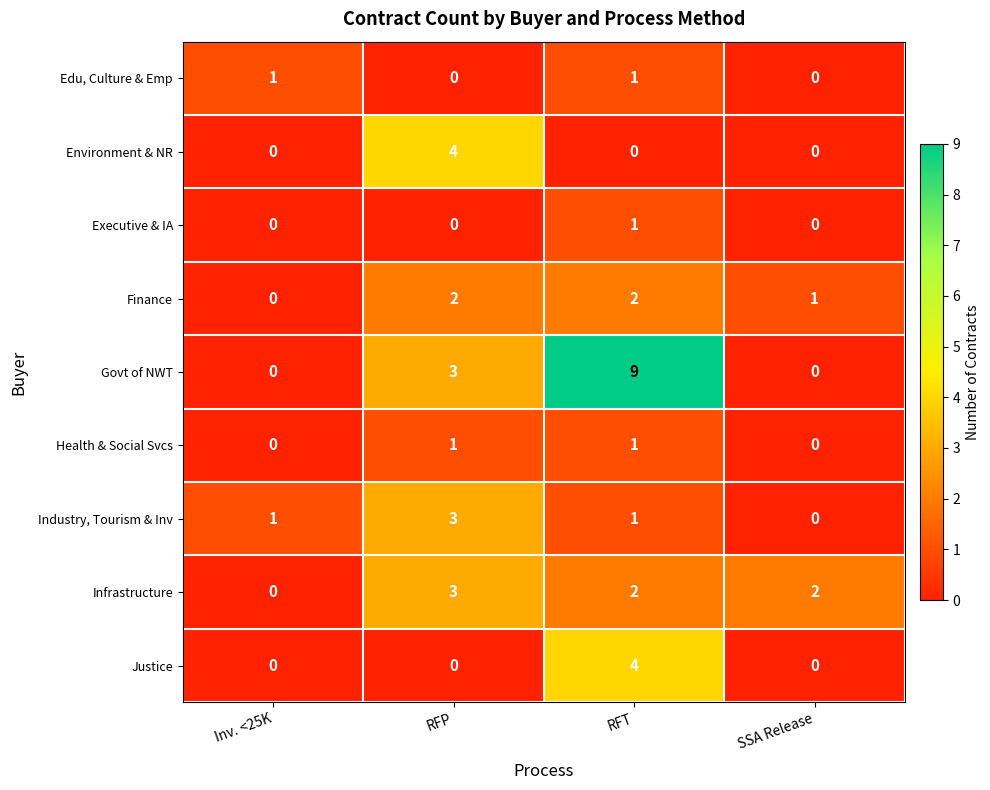

What is the average value of the Govt of NWT series?

3